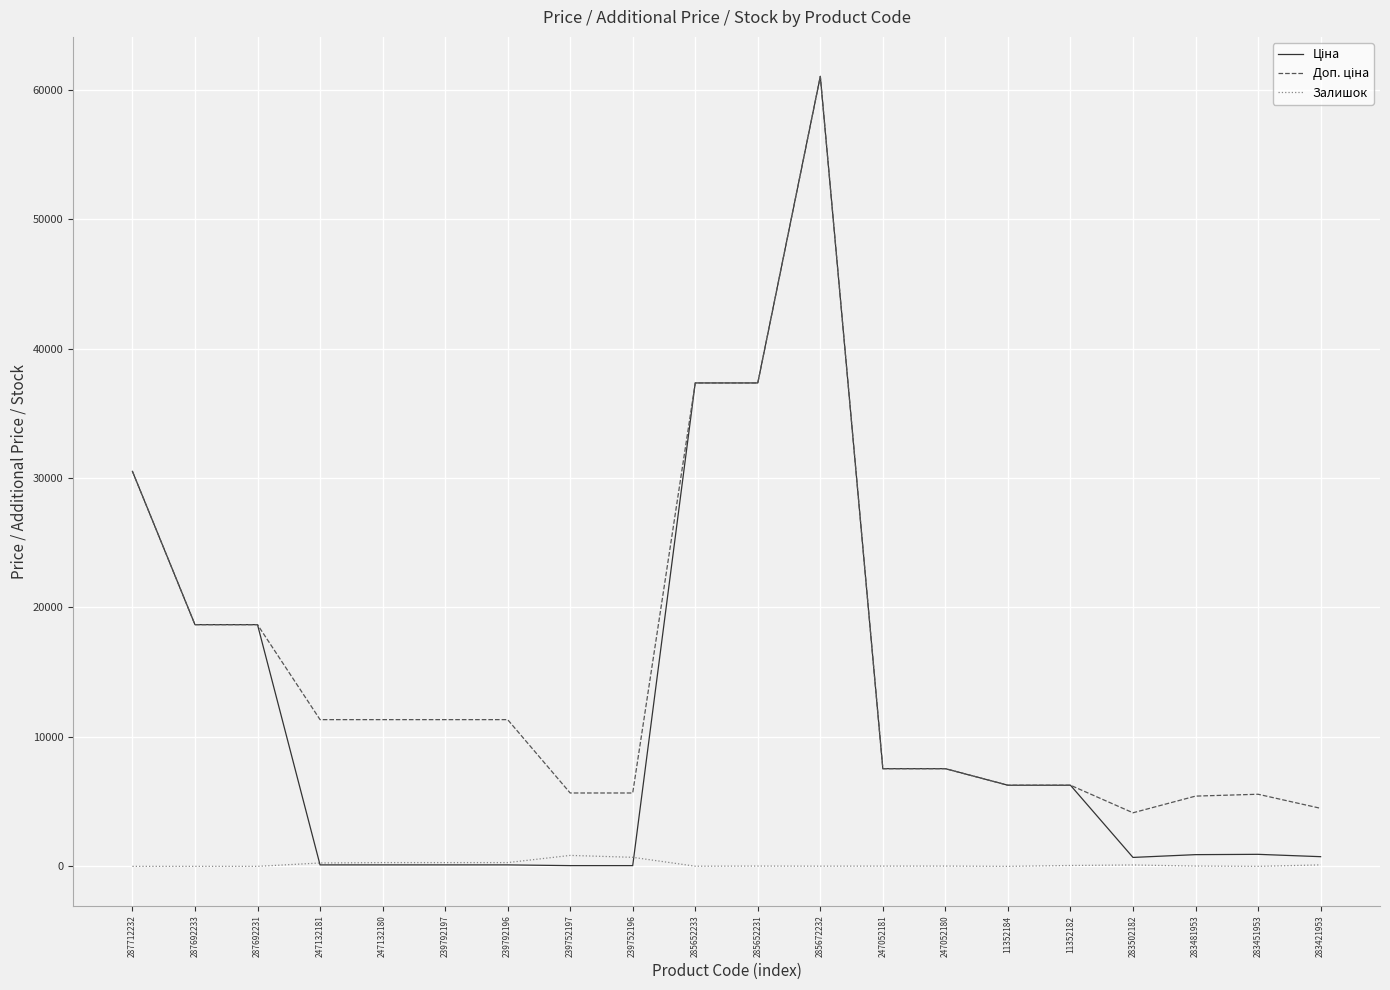

At which category does the chart reach its peak across all series?

285672232